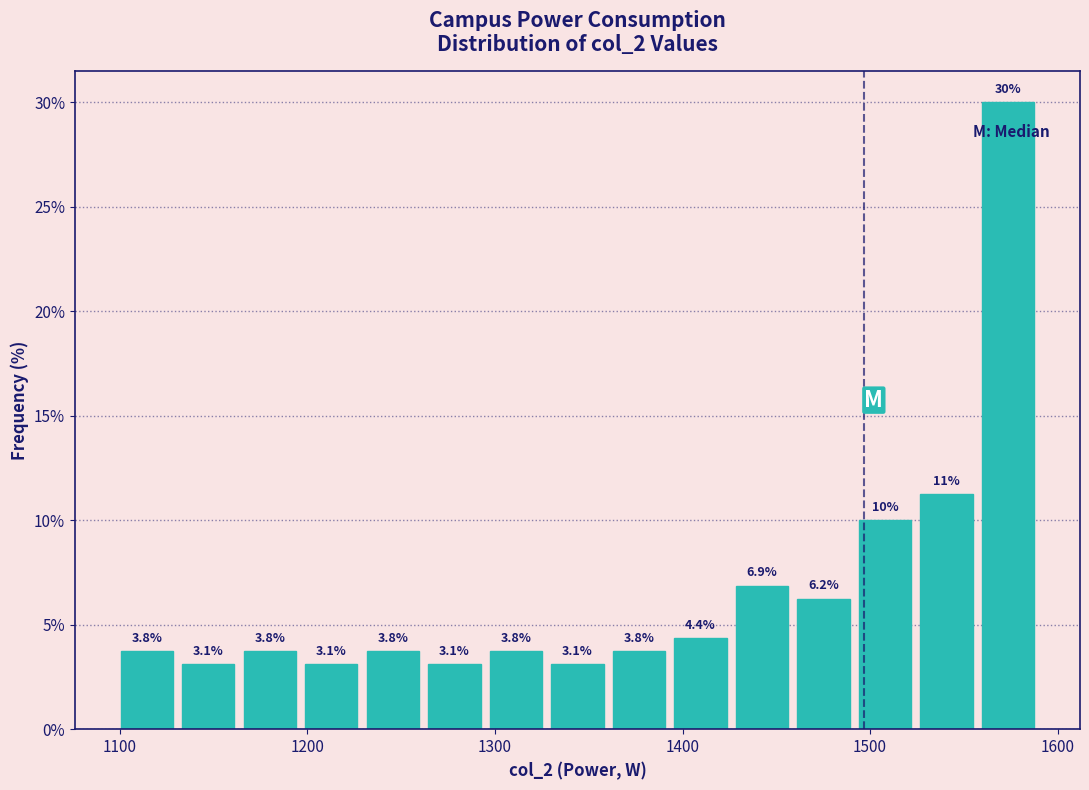

Read against the x-axis, roughly where is the centre of the tallest bar?

1570